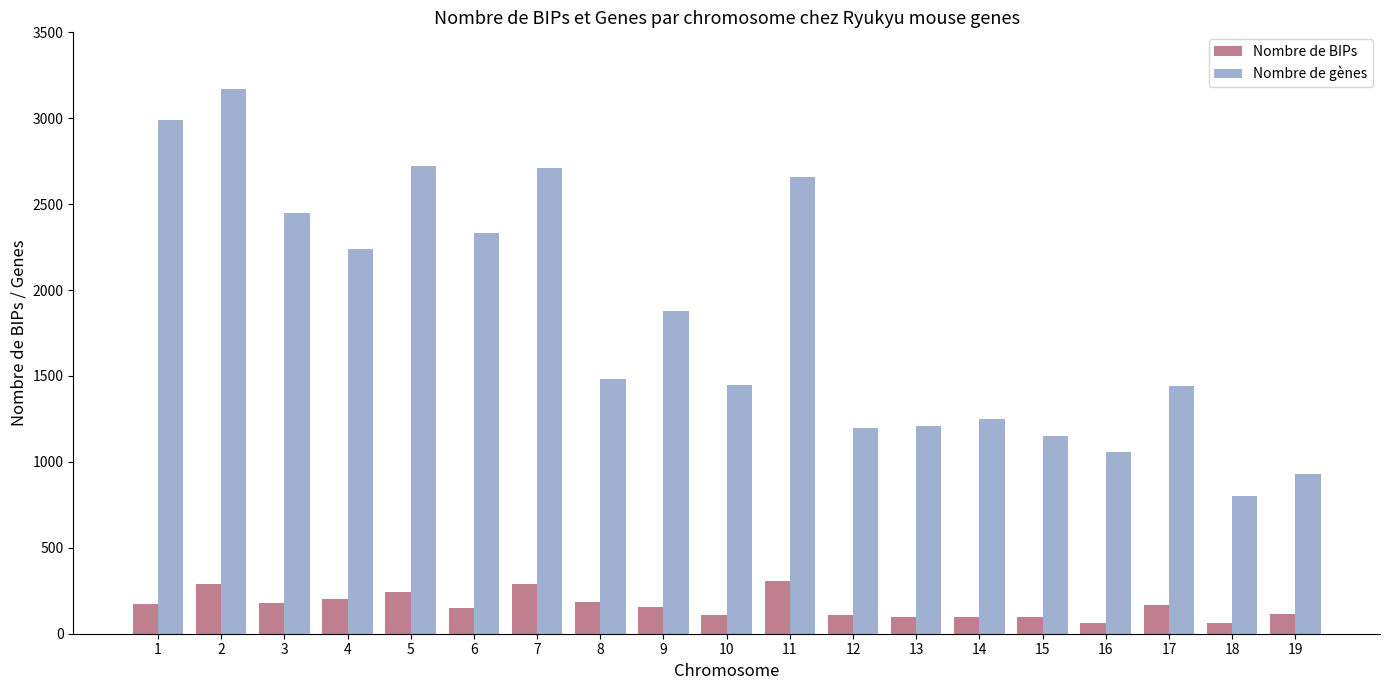

What is the difference between the Nombre de gènes values at 11 and 16?

1600